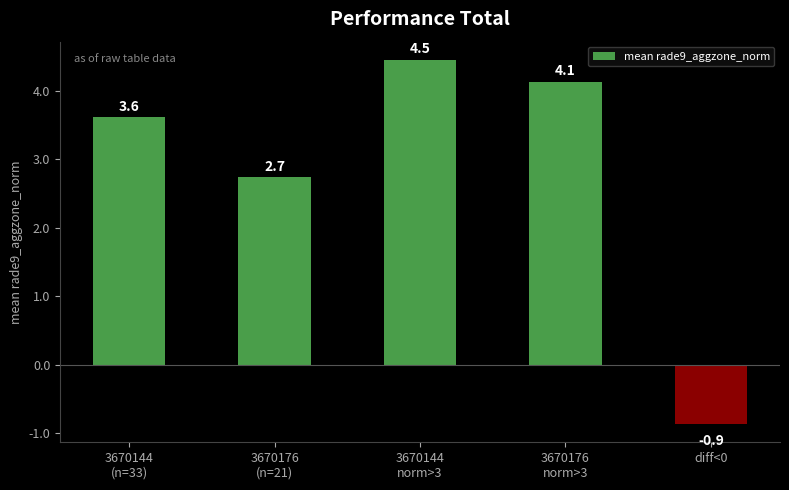

At which label does the data first exceed 3?

3670144
(n=33)